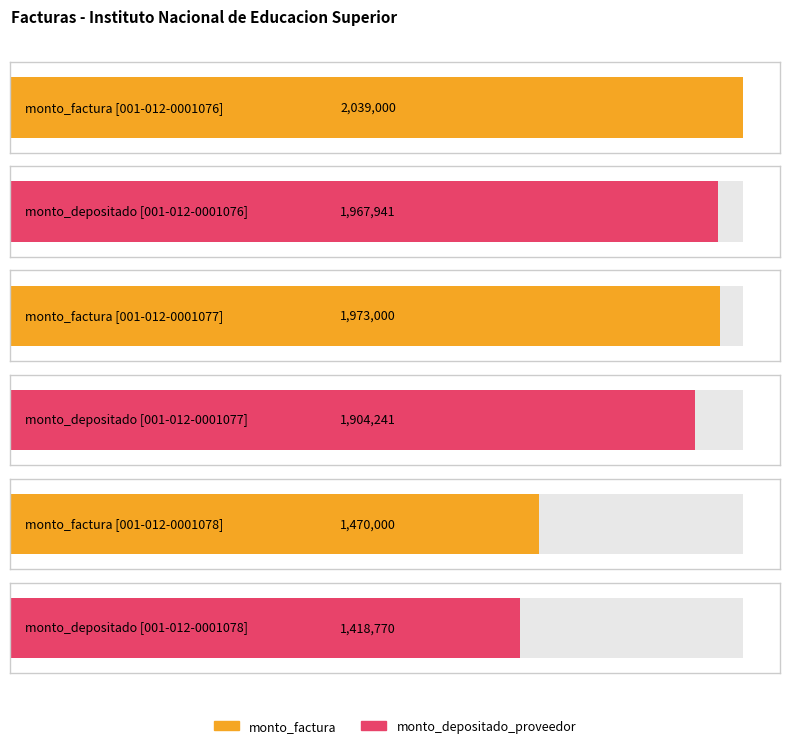

Reading left to right, what are all the values shown in this chart?

monto_factura: 2039000	1973000	1470000
monto_depositado_proveedor: 1967941	1904241	1418770